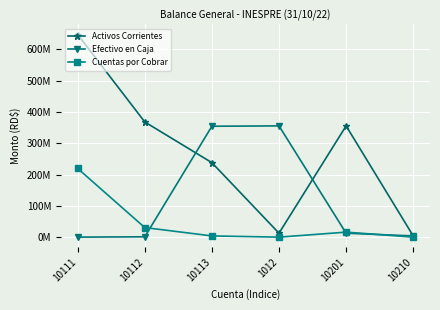

Does the chart have visible grid lines?

Yes